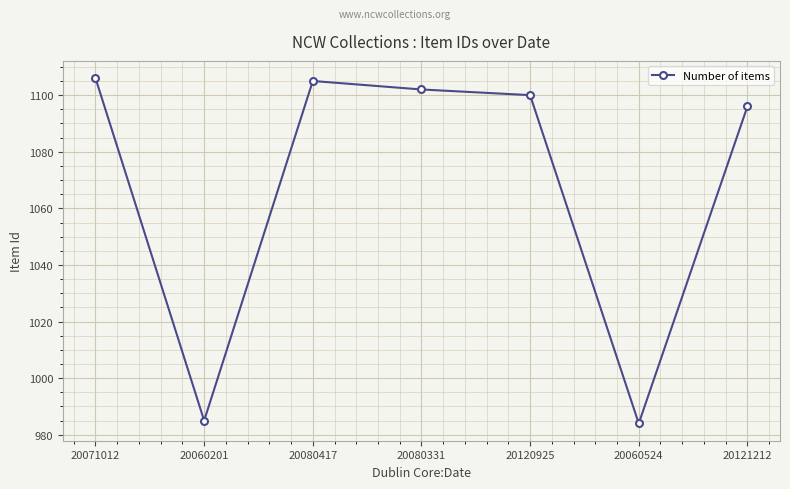

True or false: the data shows 734 at 20071012.

False